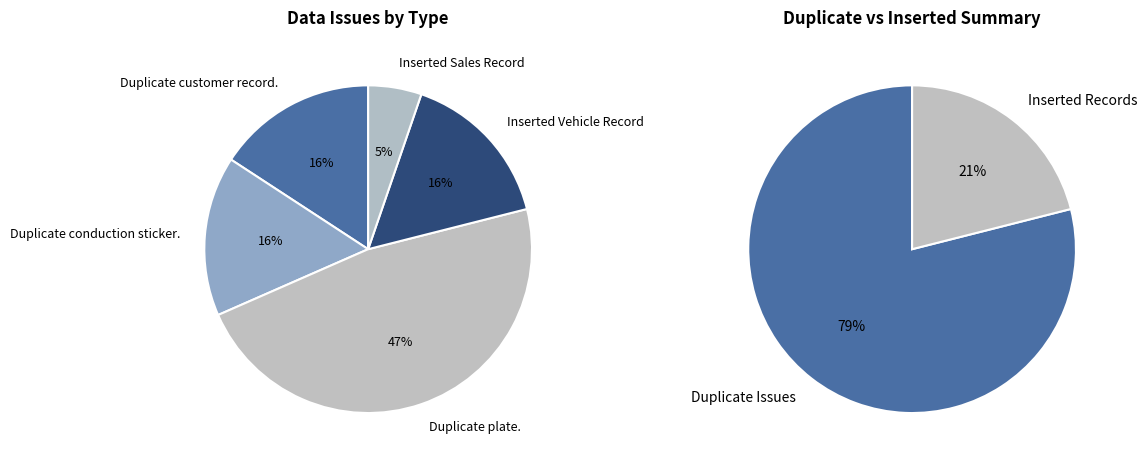

To the nearest percent, what is the combined percentage of Inserted Sales Record and Duplicate conduction sticker.?

21%